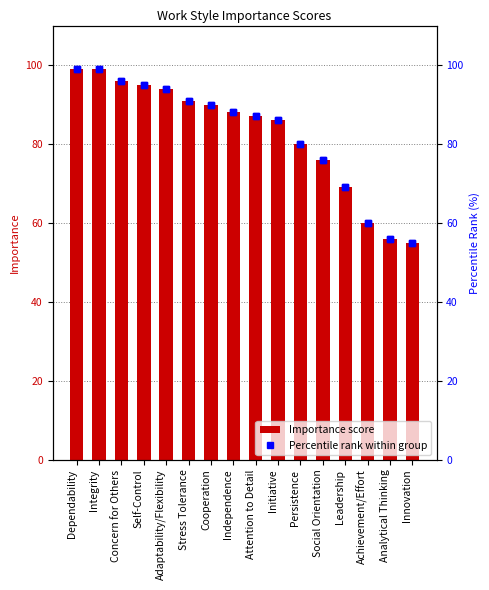

What is the difference between the maximum and second lowest values in the Percentile Rank series?

43.0